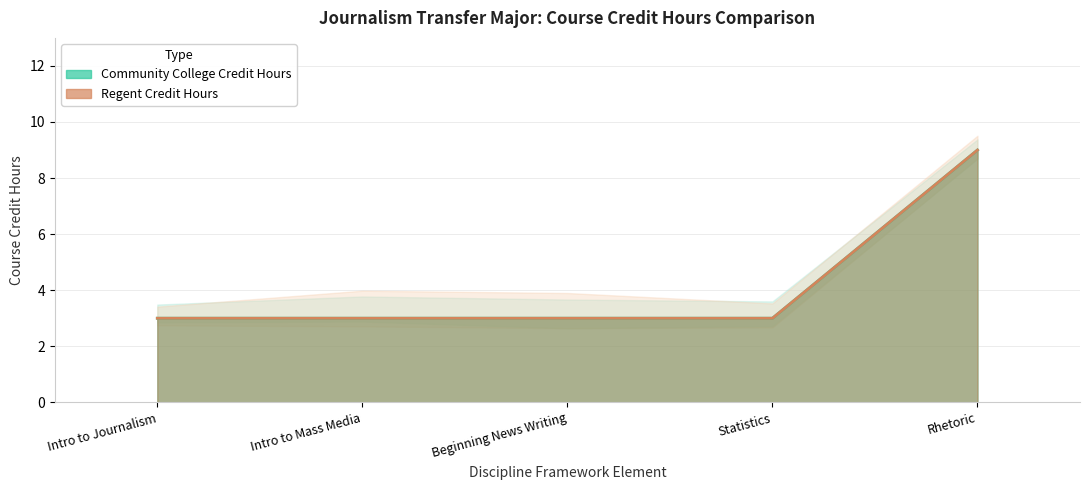

Where is Regent Credit Hours nearest to the value 6?

Intro to Journalism